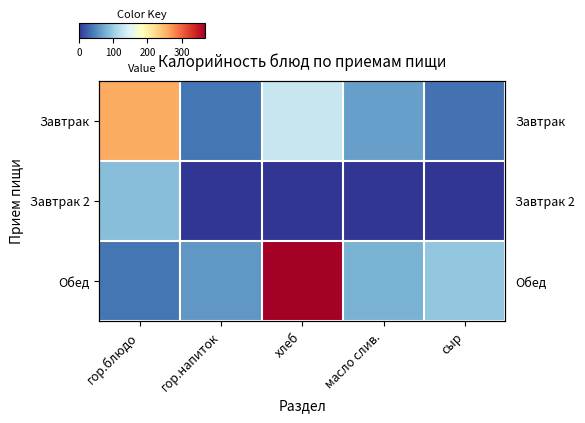

How many data points does each series have?

5